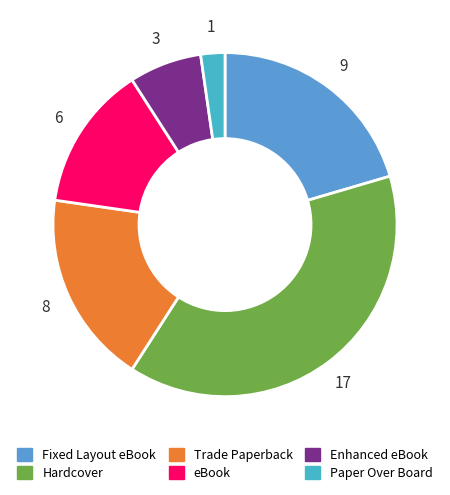

Rank the categories by value from highest to lowest.

Hardcover, Fixed Layout eBook, Trade Paperback, eBook, Enhanced eBook, Paper Over Board